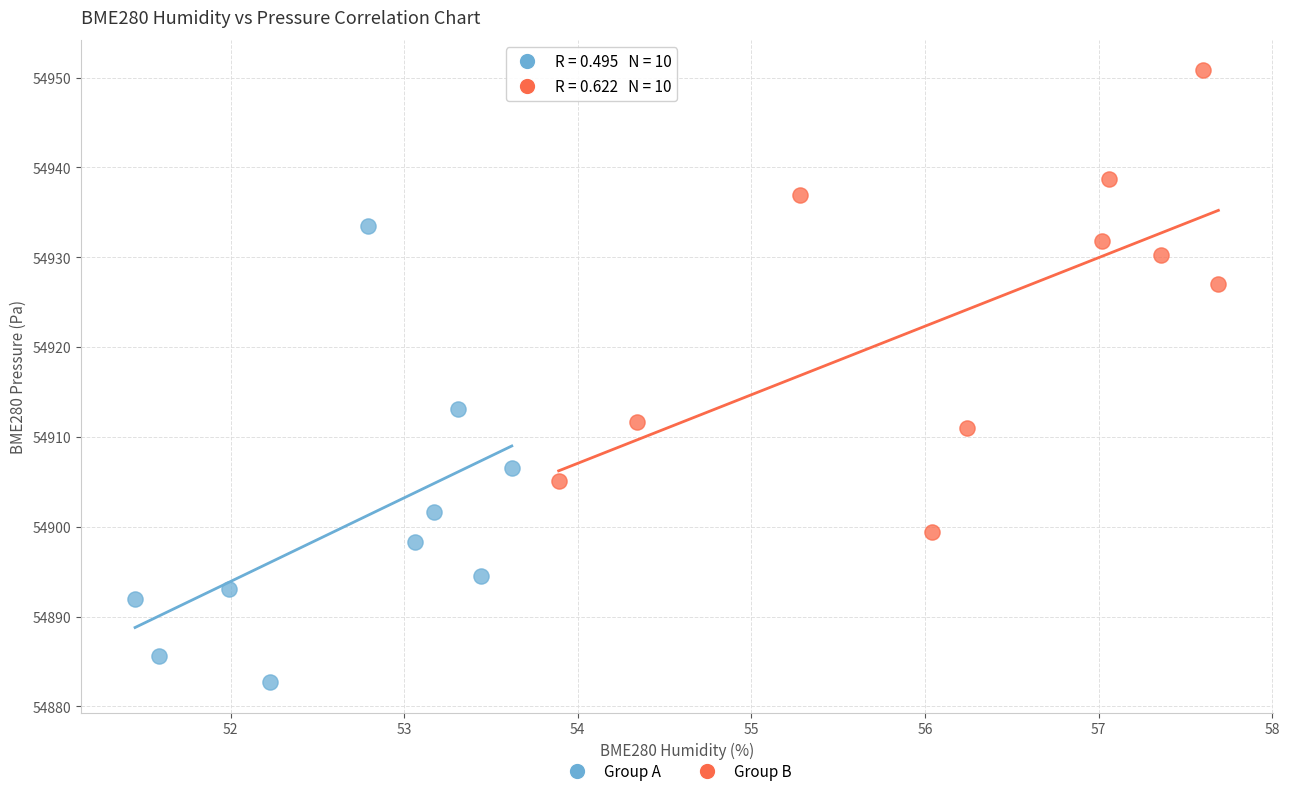

Which series reaches the maximum Y coordinate?

Group B